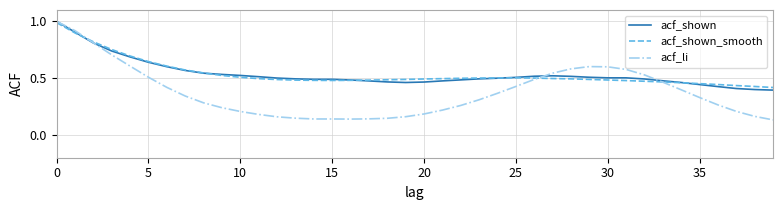

What is the highest value of the acf_shown_smooth series?

1.0